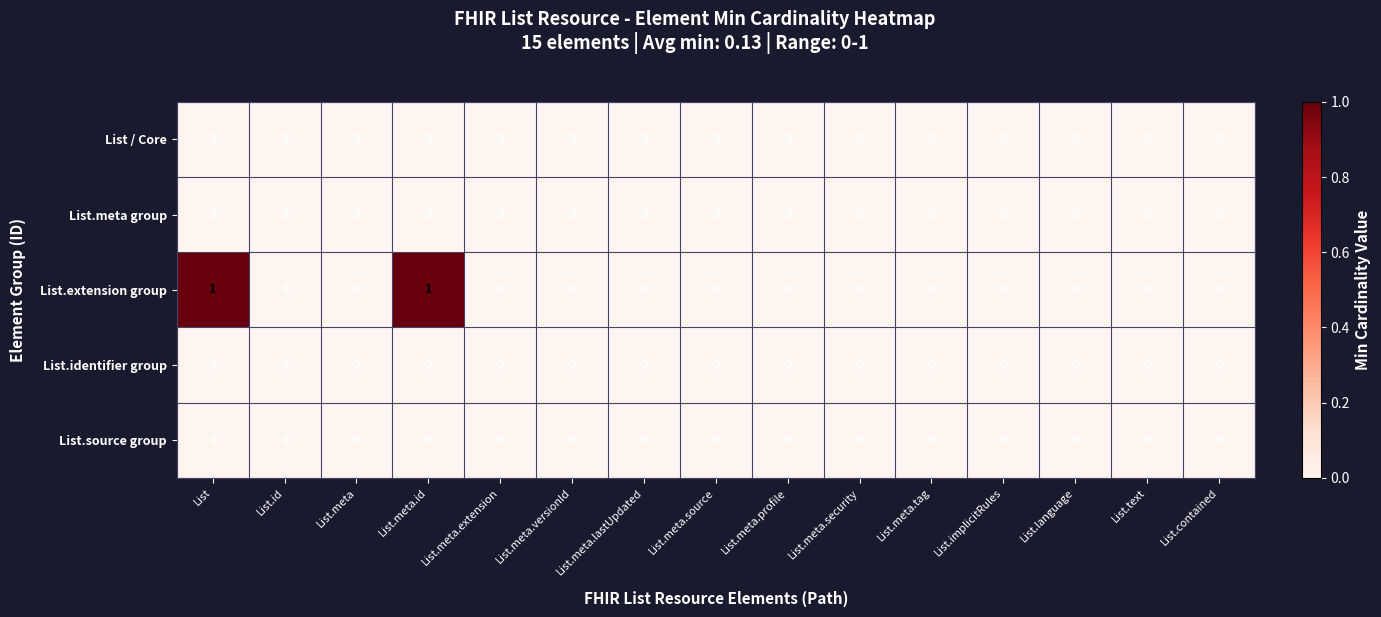

Count the number of categories in the chart.

15